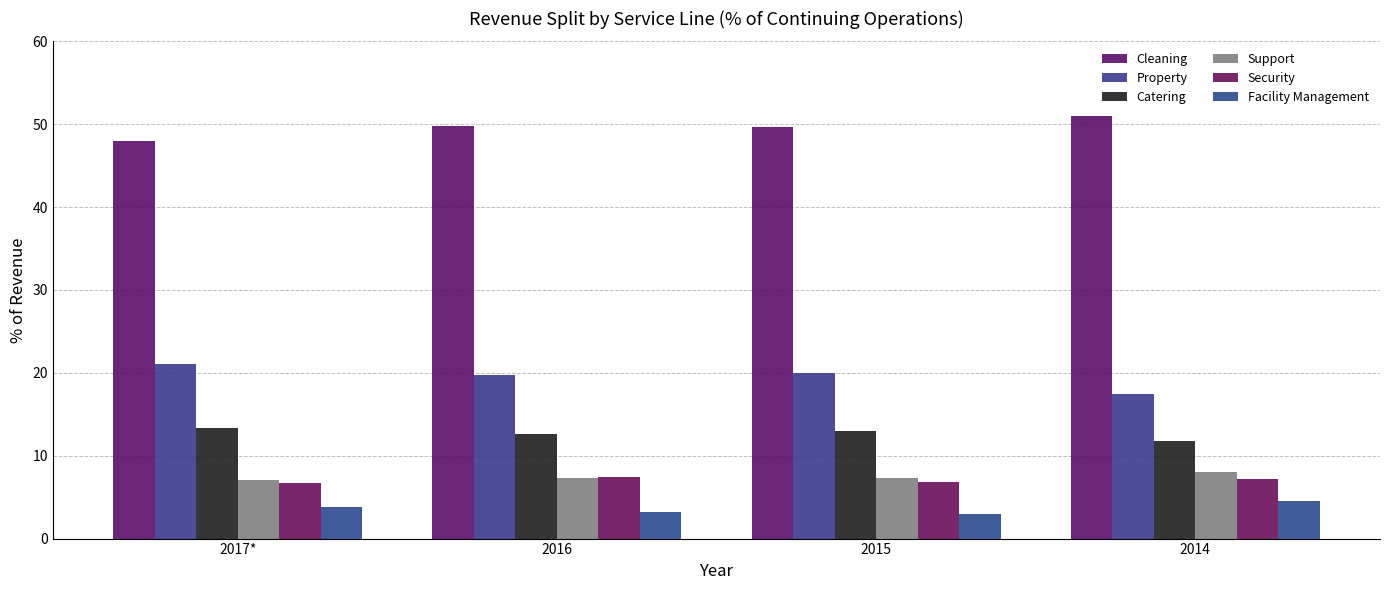

How many distinct data groups are displayed?

6